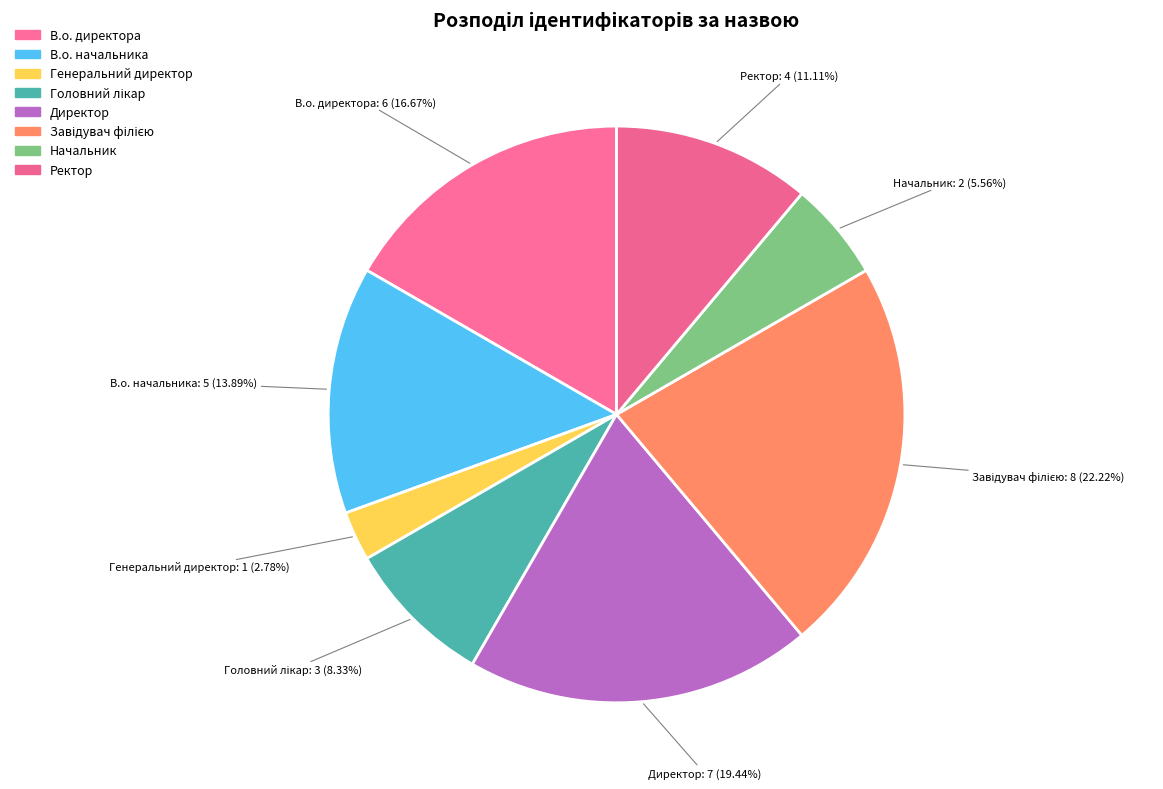

To the nearest percent, what percentage of the pie is Ректор?

11%